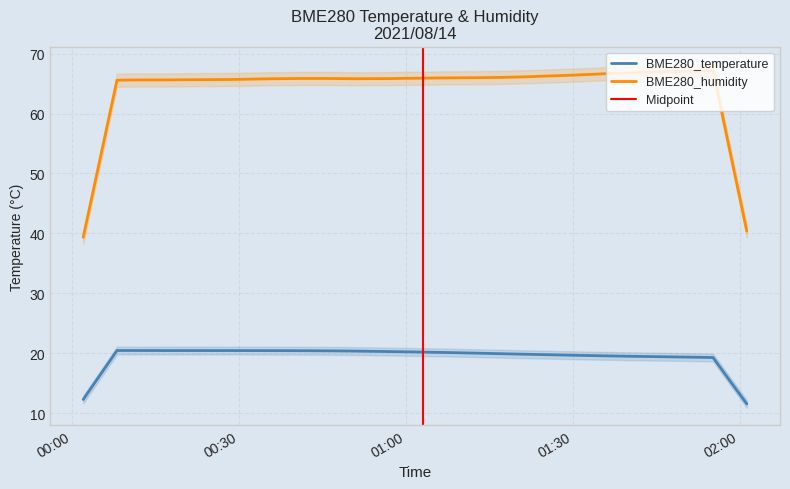

List the series in order of their overall mean, lowest first.

BME280_temperature, BME280_humidity